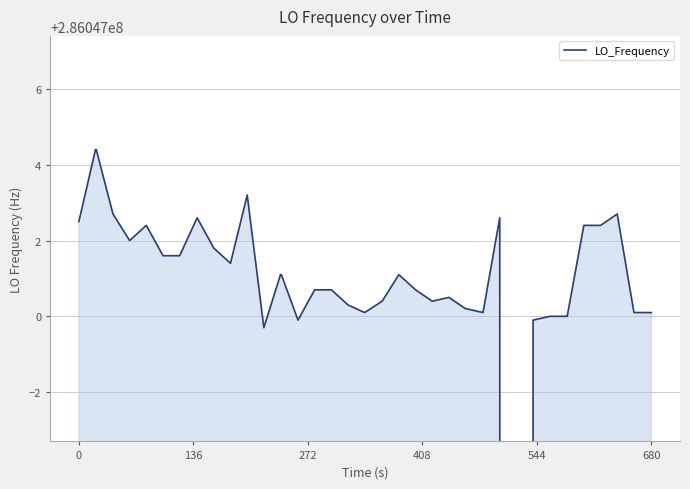

How many lines are shown in the chart?

1